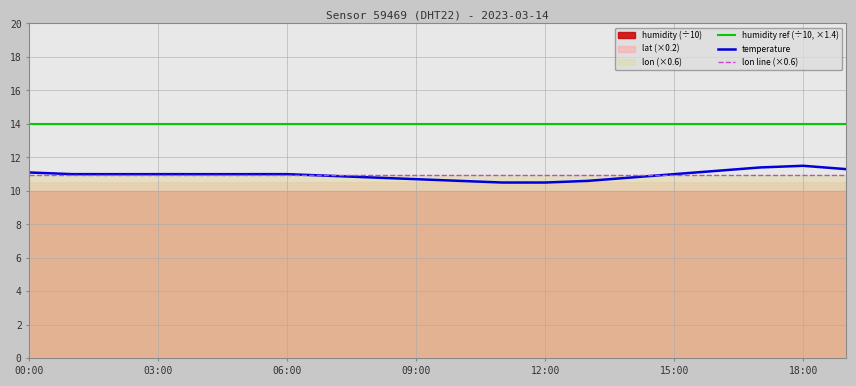

Is the value of lon line (×0.6) at 09:00 greater than the value of temperature at 18:00?

No